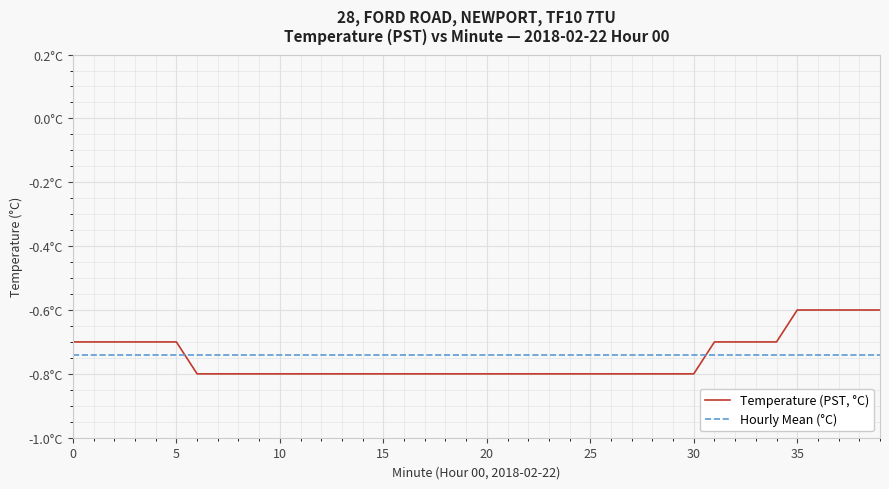

Does the chart have visible grid lines?

Yes